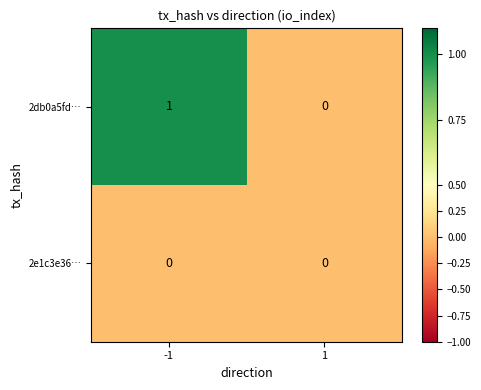

Which series changed the most between -1 and 1?

2db0a5fd…